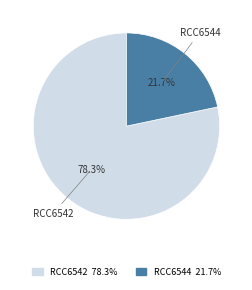

What is the smallest slice in the pie chart?

RCC6544